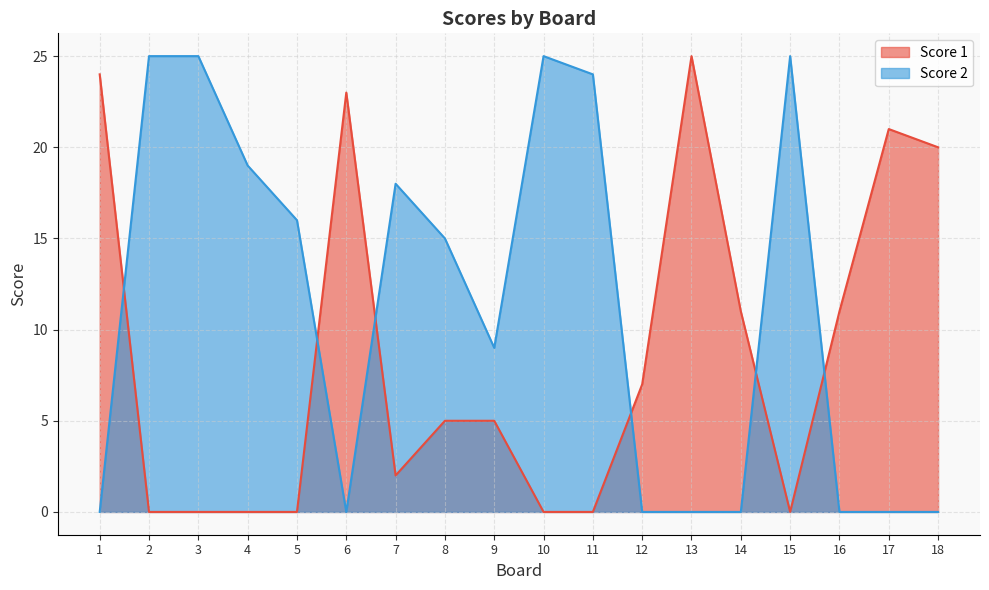

True or false: Score 2 has more than 2 points higher than both neighbors.

True